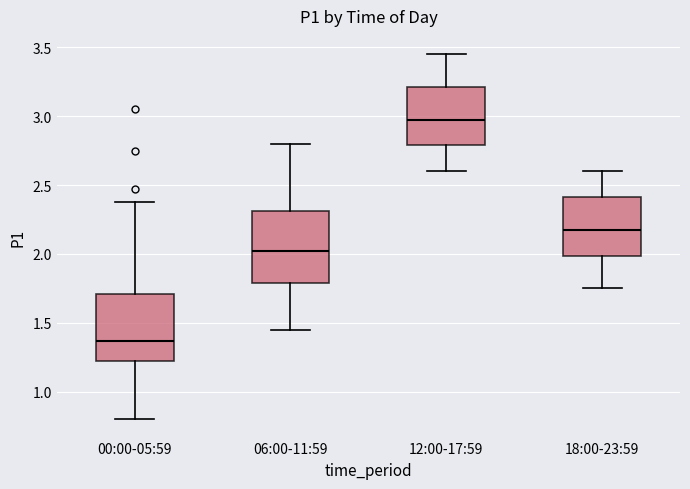

Which box's median line is the lowest?

00:00-05:59